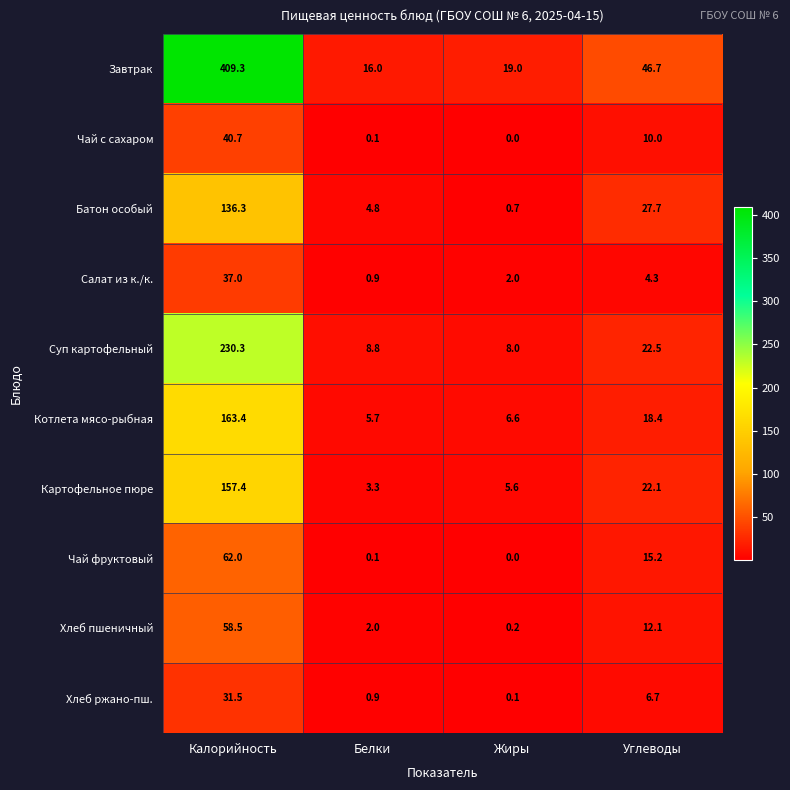

Which category has the highest value across all series?

Калорийность